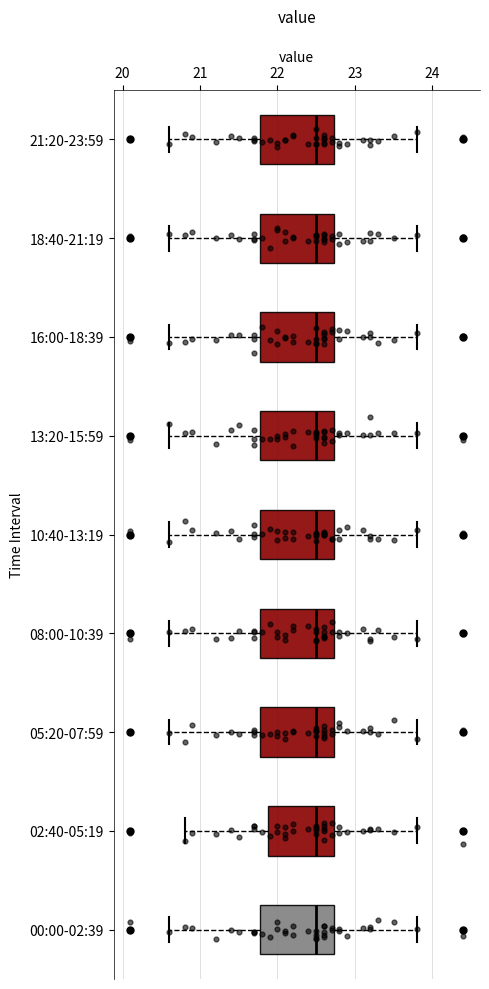

Reading bottom to top, transcribe this box plot: for each box, give where its median line is, the range the box spans, and where its two whiskers end, as read against the x-axis. The values are not printed on the chart, so give them approximately, as read against the axis.

00:00-02:39: median 22.5, box 21.8 to 22.7, whiskers 20.6 to 23.8
02:40-05:19: median 22.5, box 21.9 to 22.7, whiskers 20.8 to 23.8
05:20-07:59: median 22.5, box 21.8 to 22.7, whiskers 20.6 to 23.8
08:00-10:39: median 22.5, box 21.8 to 22.7, whiskers 20.6 to 23.8
10:40-13:19: median 22.5, box 21.8 to 22.7, whiskers 20.6 to 23.8
13:20-15:59: median 22.5, box 21.8 to 22.7, whiskers 20.6 to 23.8
16:00-18:39: median 22.5, box 21.8 to 22.7, whiskers 20.6 to 23.8
18:40-21:19: median 22.5, box 21.8 to 22.7, whiskers 20.6 to 23.8
21:20-23:59: median 22.5, box 21.8 to 22.7, whiskers 20.6 to 23.8